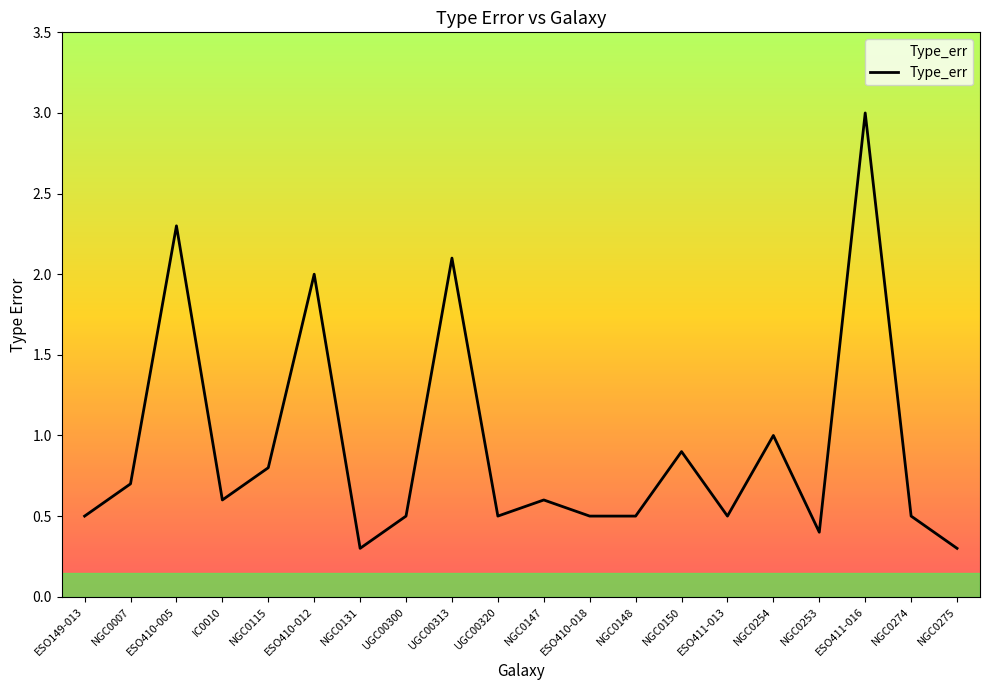

Between NGC0147 and NGC0150, which is larger?

NGC0150